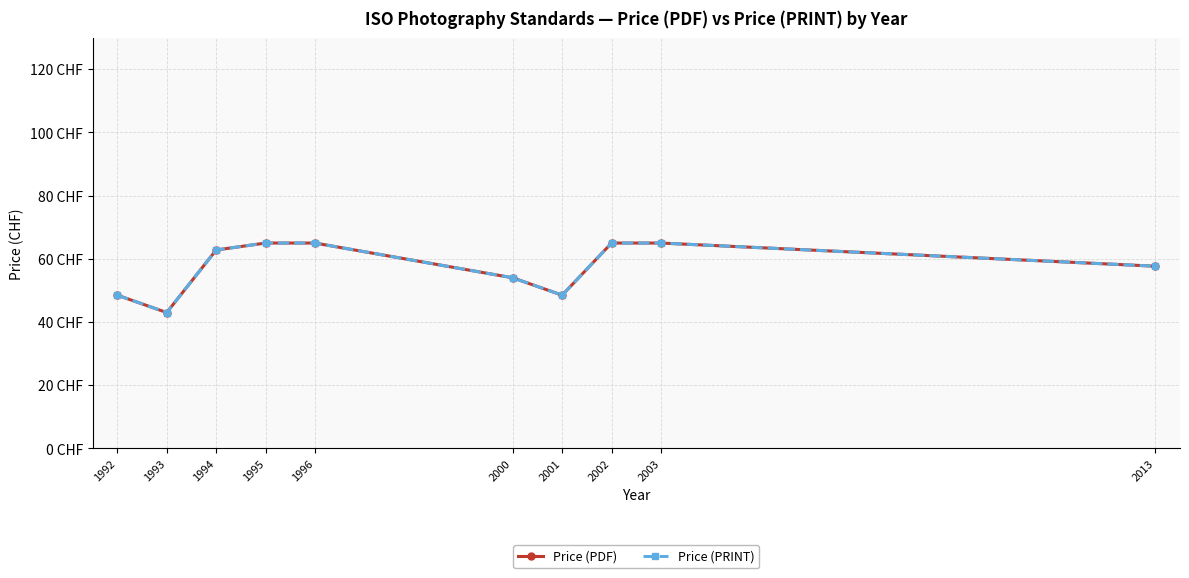

Is this an area chart (filled region under the line)?

No